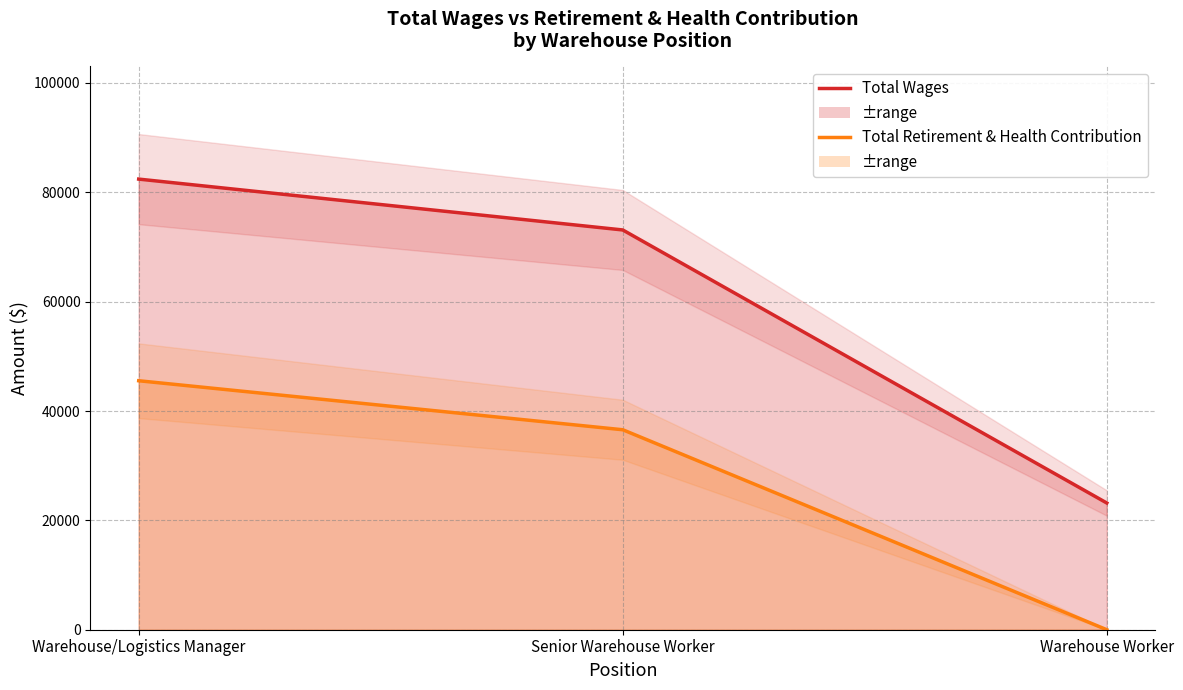

Rank the categories by Total Wages value from lowest to highest.

Warehouse Worker, Senior Warehouse Worker, Warehouse/Logistics Manager